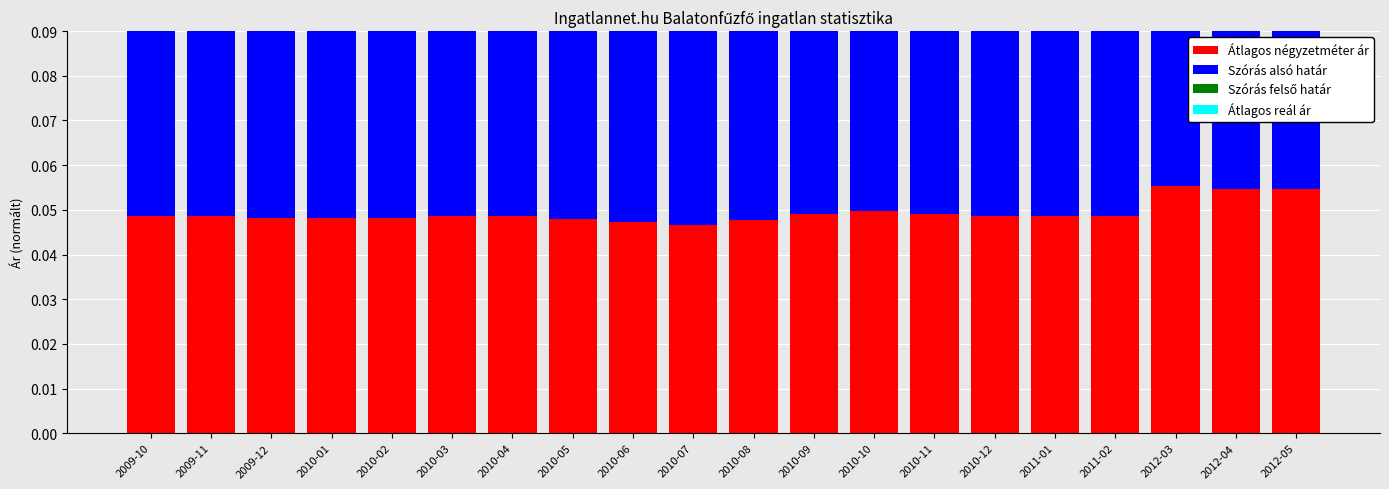

Is it true that Átlagos négyzetméter ár equals 0.0 at 2012-05?

False